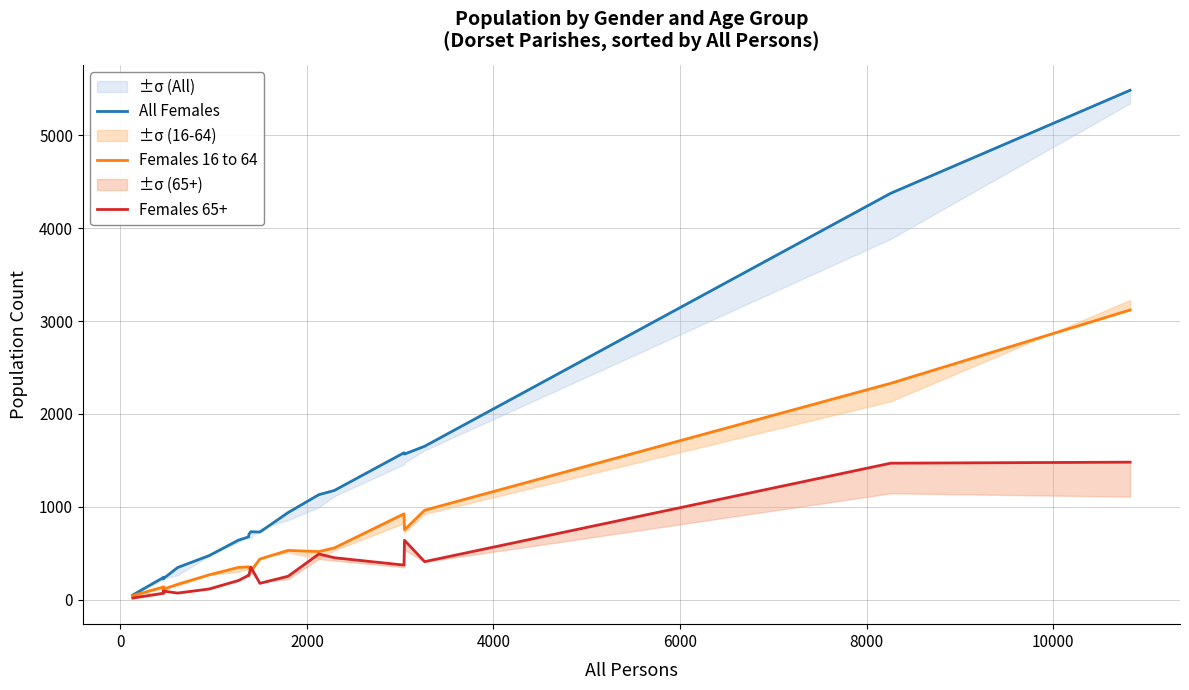

Count the number of categories in the chart.

18